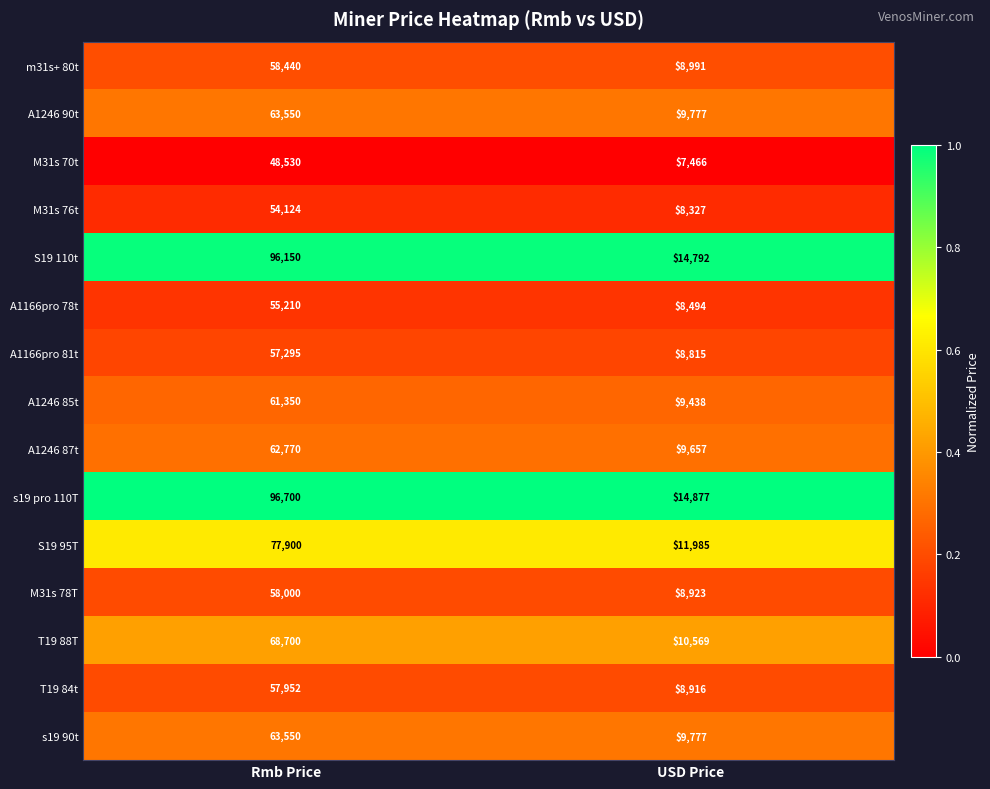

What is the difference between the maximum and minimum values in the m31s+ 80t series?

49449